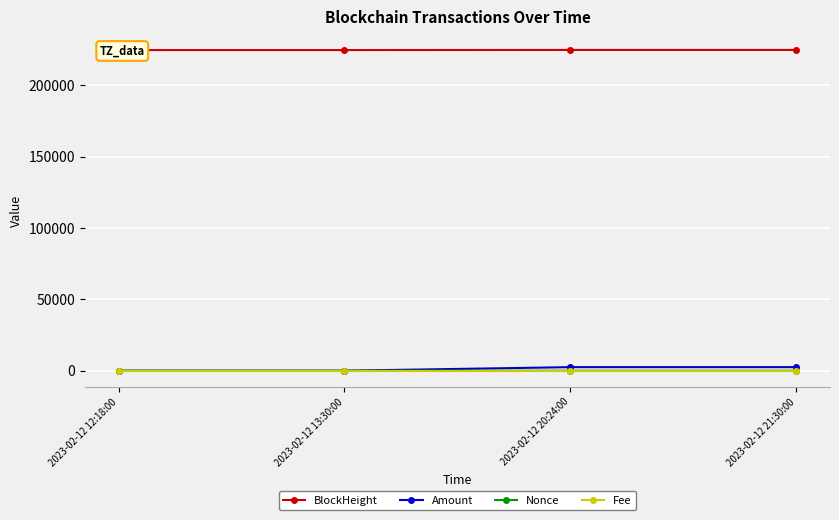

Rank the categories by Amount value from highest to lowest.

2023-02-12 20:24:00, 2023-02-12 21:30:00, 2023-02-12 12:18:00, 2023-02-12 13:30:00